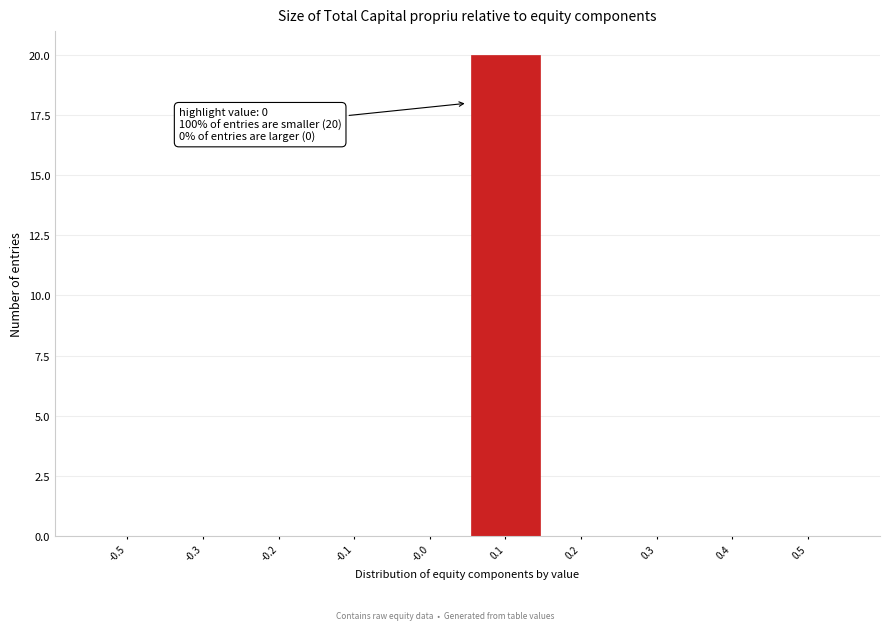

Reading right to left, transcribe all the data shown in this chart.

0.5=0	0.4=0	0.3=0	0.2=0	0.1=20	-0.0=0	-0.1=0	-0.2=0	-0.3=0	-0.5=0